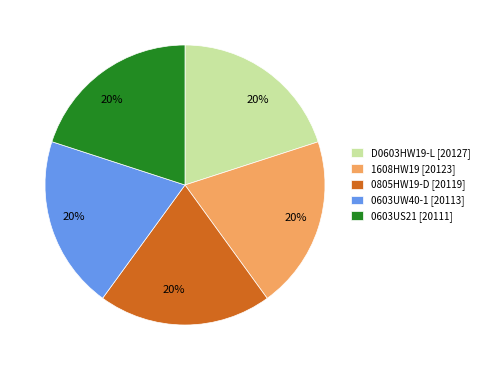

True or false: 0603UW40-1 accounts for 20% of the total.

True